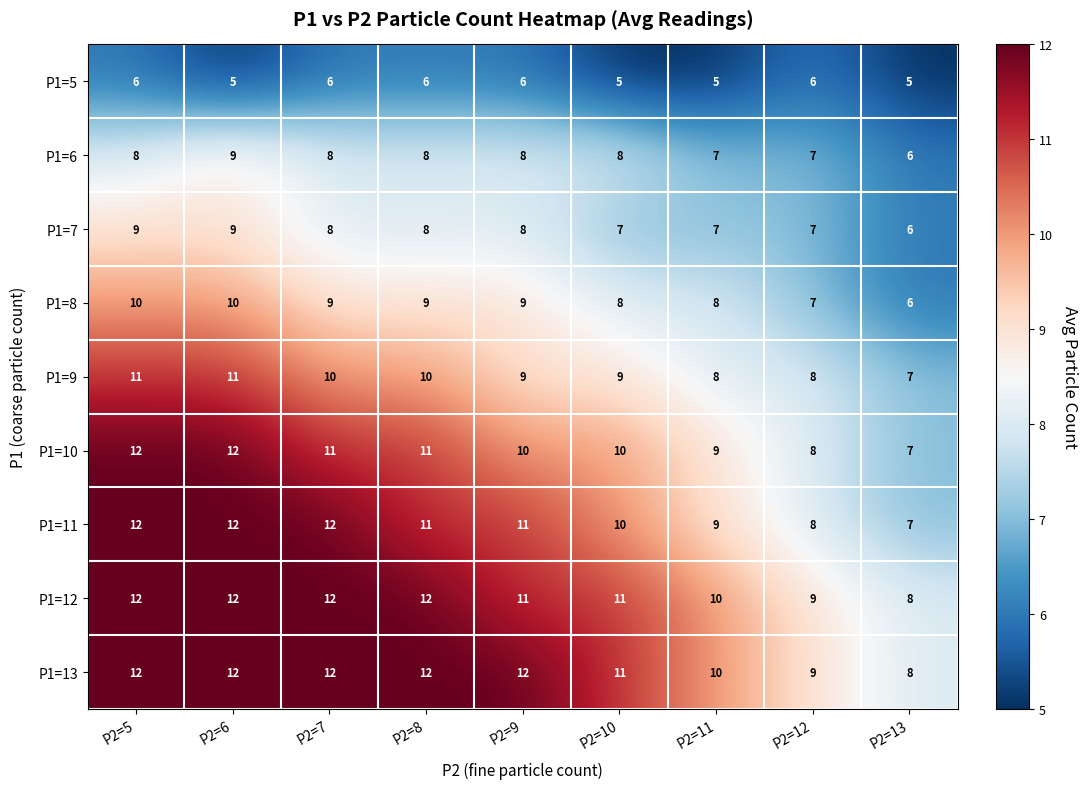

What is the sum of all P1=7 values?

69